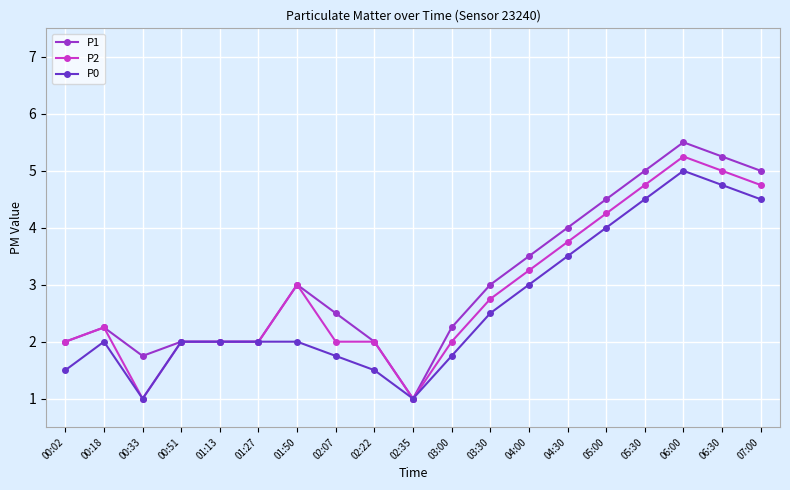

Which category has the highest value in the P2 series?

06:00